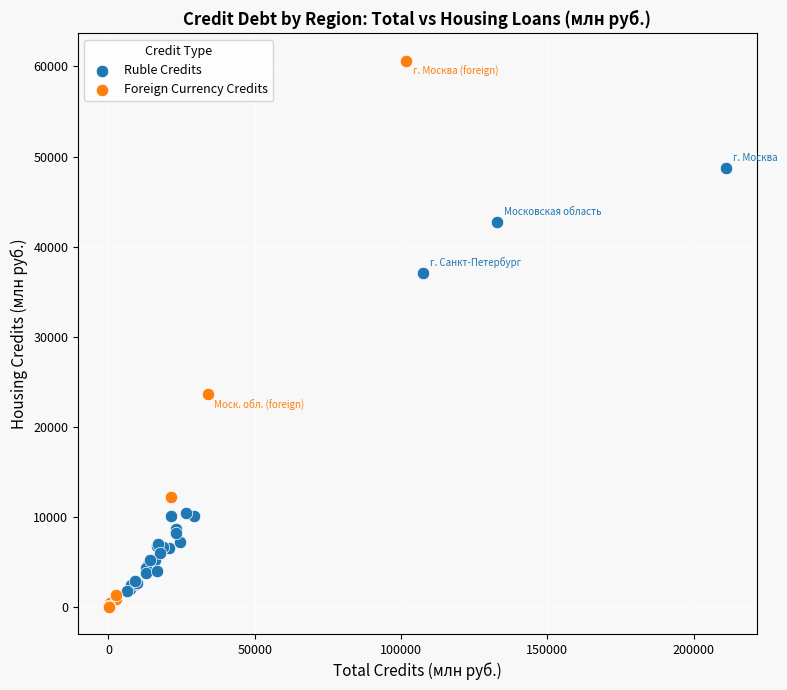

Which series reaches the maximum Y coordinate?

Foreign Currency Credits